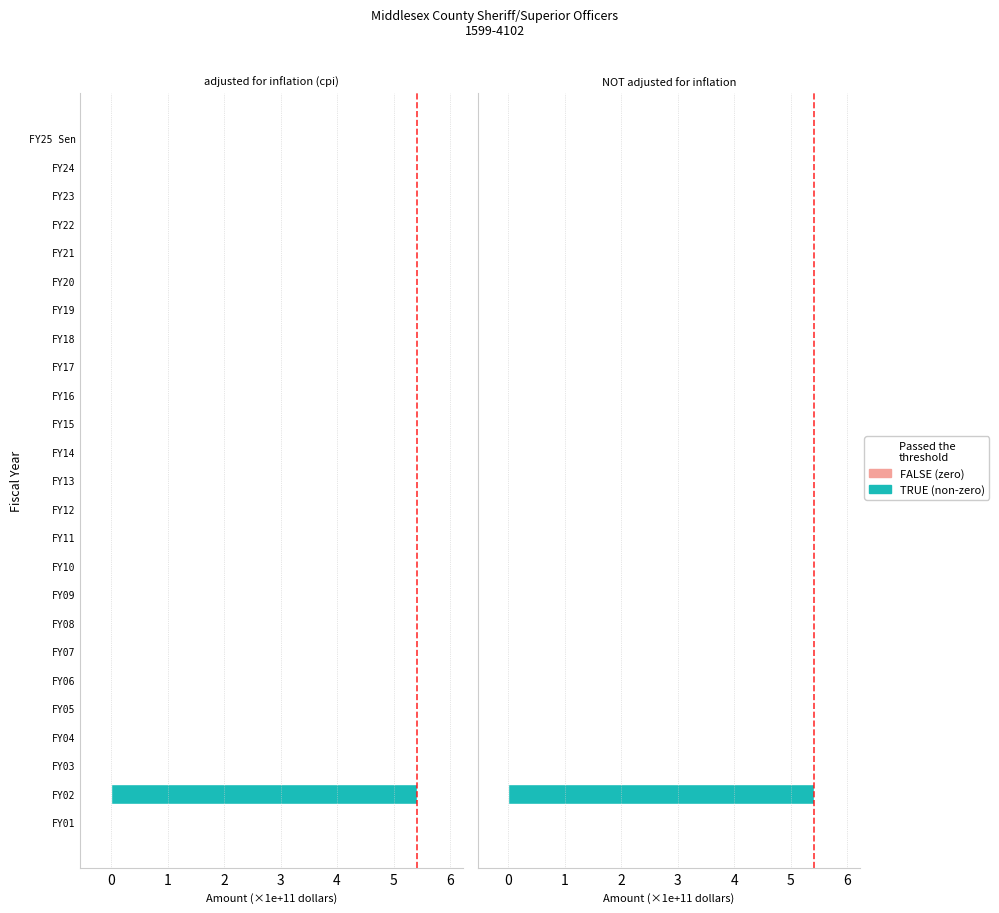

How many data points does each series have?

25